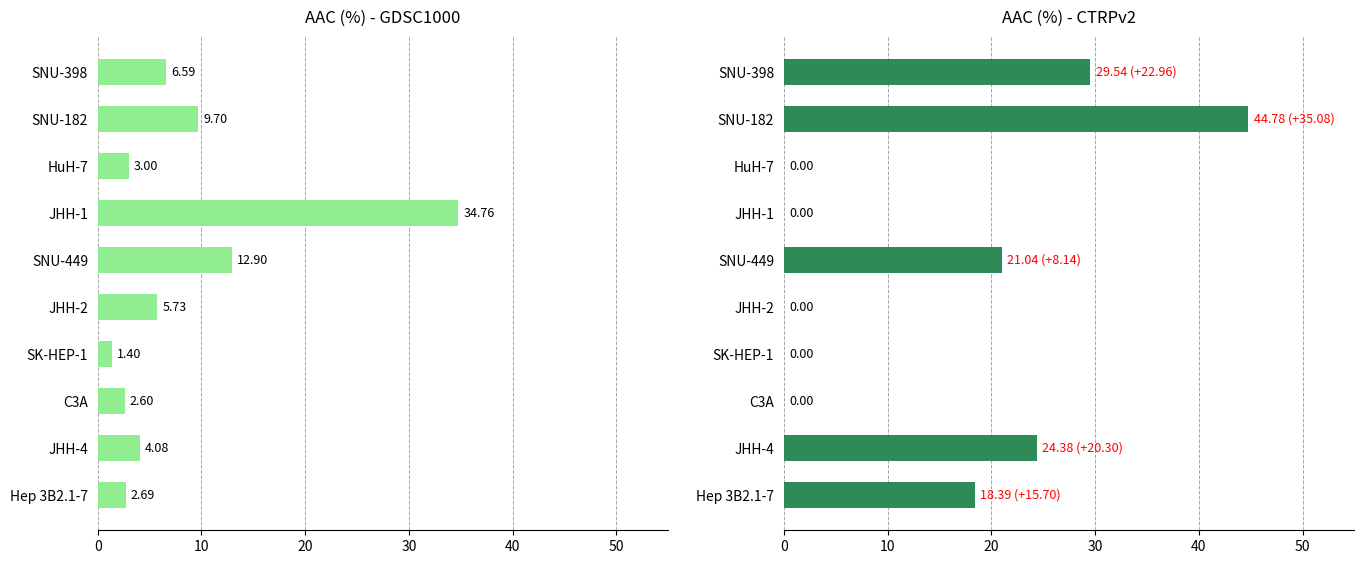

What is the sum of all AAC (%) CTRPv2 values?

138.1